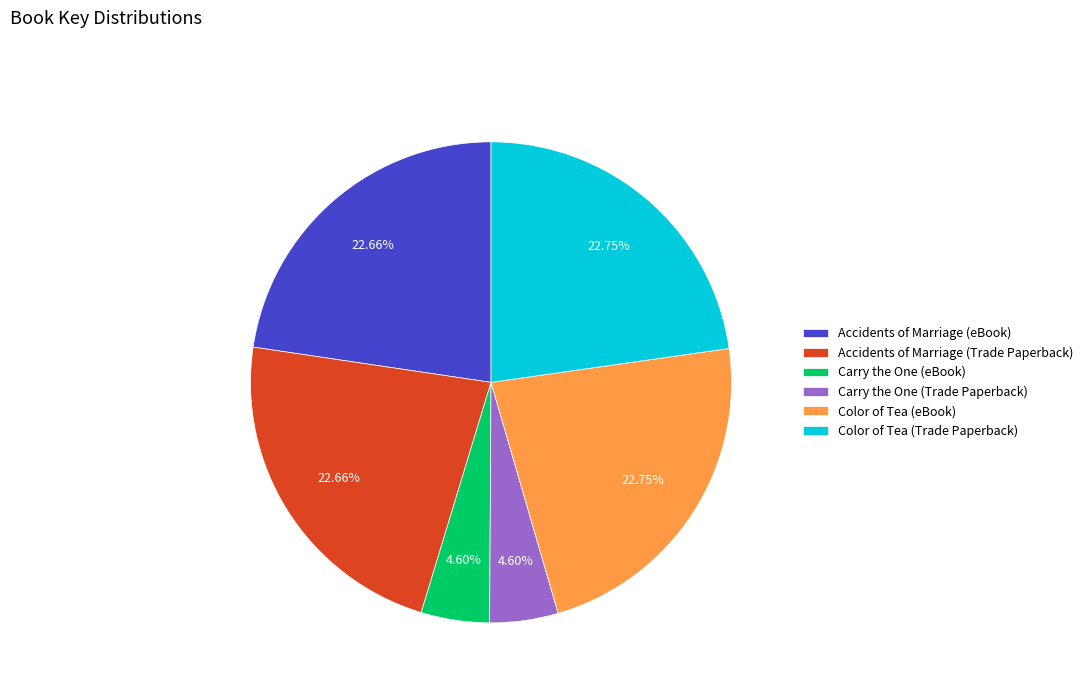

Do Color of Tea (eBook) and Carry the One (Trade Paperback) together represent more than half of the pie?

No